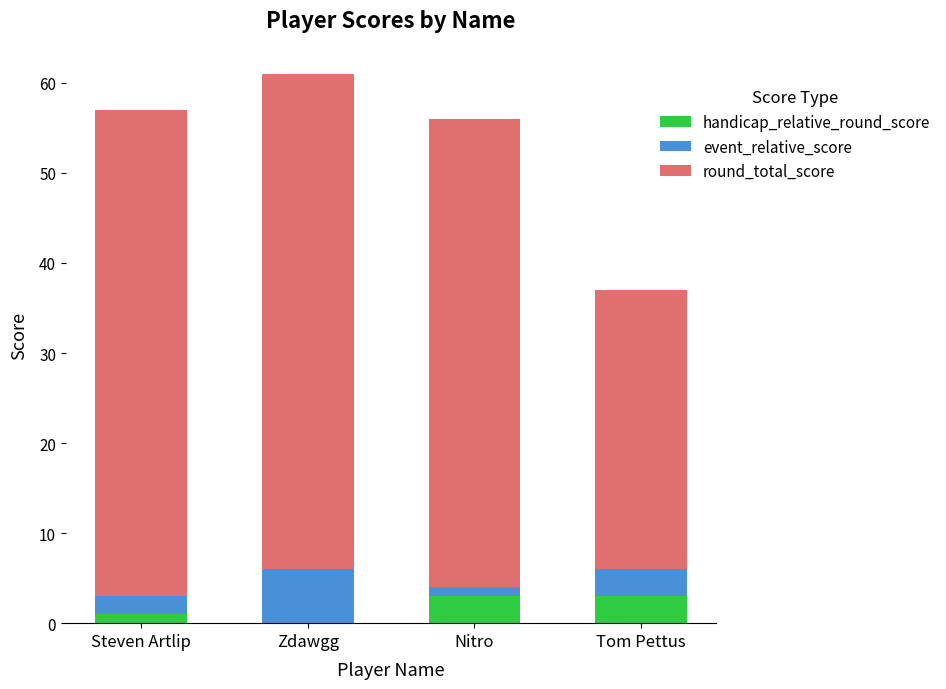

At which category is the sum across all series the highest?

Zdawgg